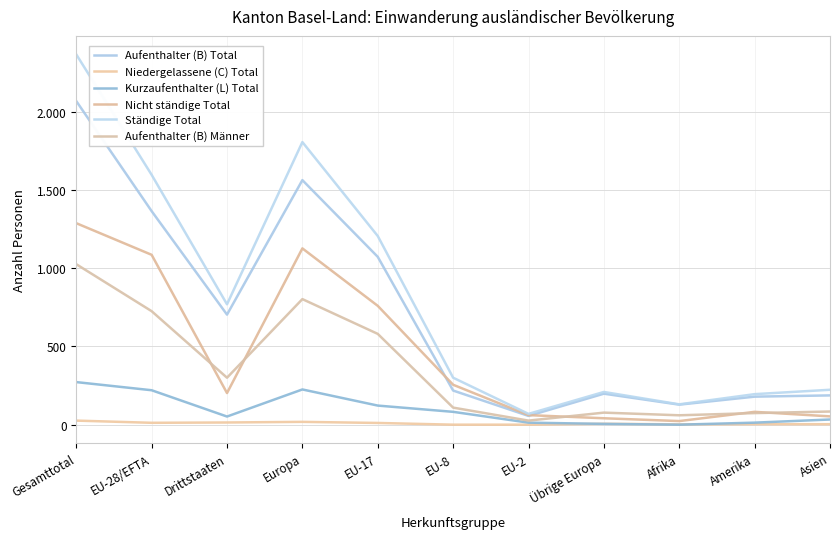

Which series has the widest spread of values?

Ständige Total